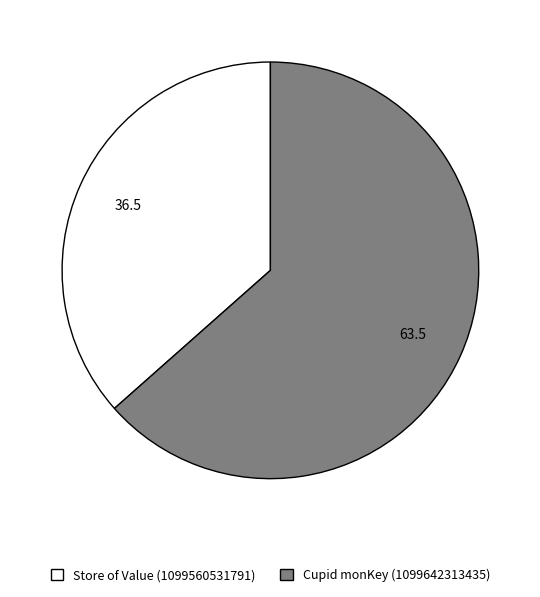

Is there any slice that represents more than half of the pie?

Yes